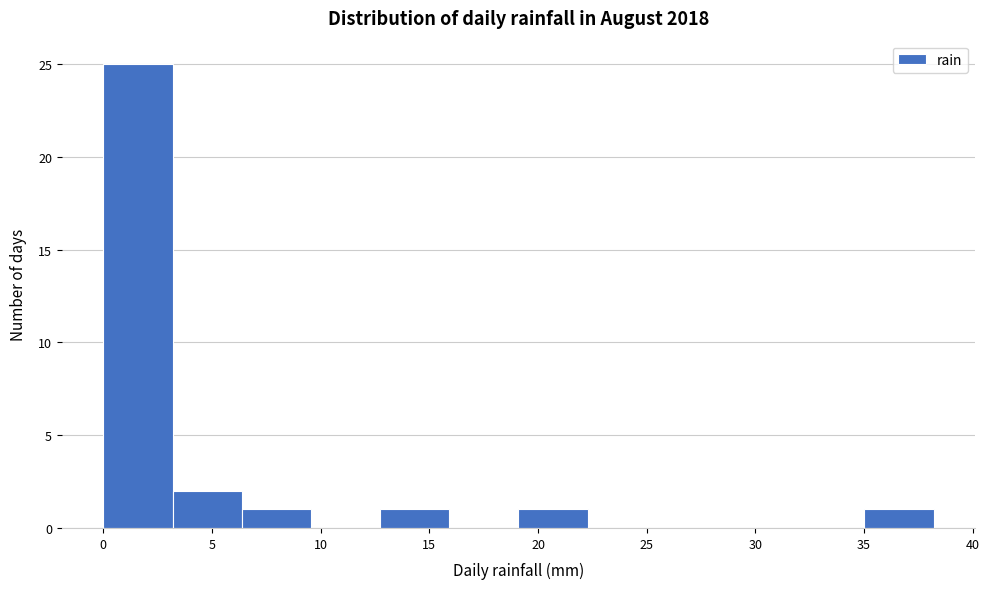

Reading left to right, list every bar in this chart as the range it spans on the x-axis followed by its height. Neither the bar edges nor the heights are printed on the chart, so give them approximately, as read against the axes.

0.0 to 3.0: 25
3.0 to 6.5: 2
6.5 to 9.5: 1
9.5 to 12.5: 0
12.5 to 16.0: 1
16.0 to 19.0: 0
19.0 to 22.5: 1
22.5 to 25.5: 0
25.5 to 28.5: 0
28.5 to 32.0: 0
32.0 to 35.0: 0
35.0 to 38.0: 1